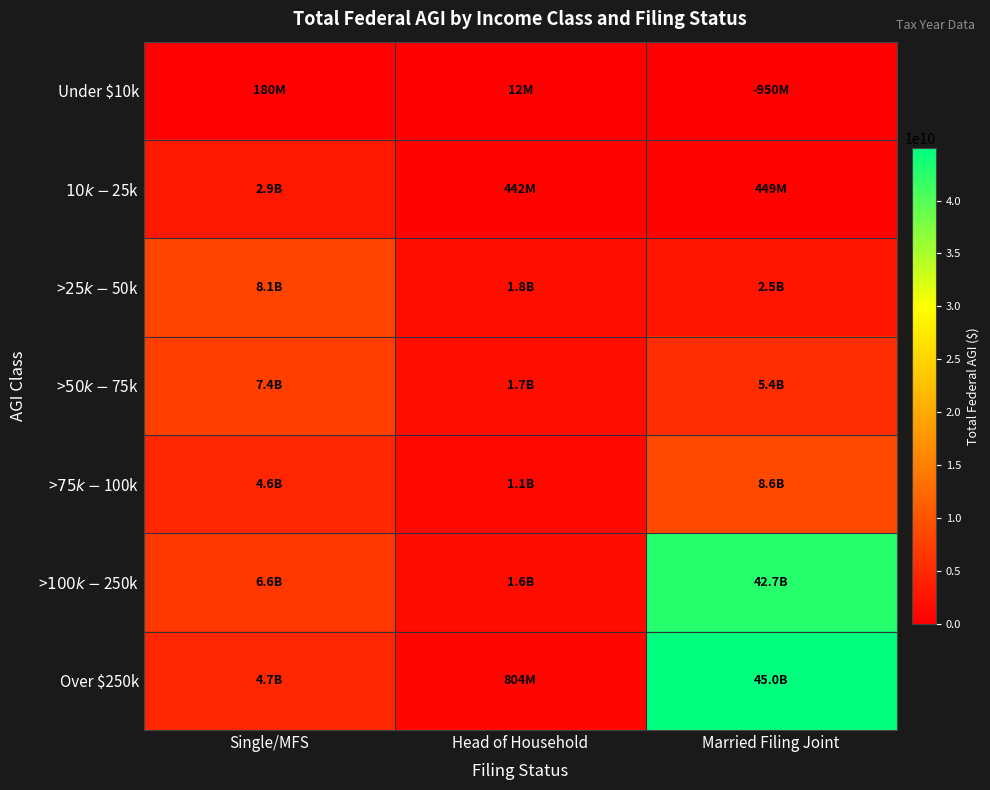

At Single/MFS, list the series in order from smallest to largest.

Under $10k, $10k - $25k, >$75k - $100k, Over $250k, >$100k - $250k, >$50k - $75k, >$25k - $50k